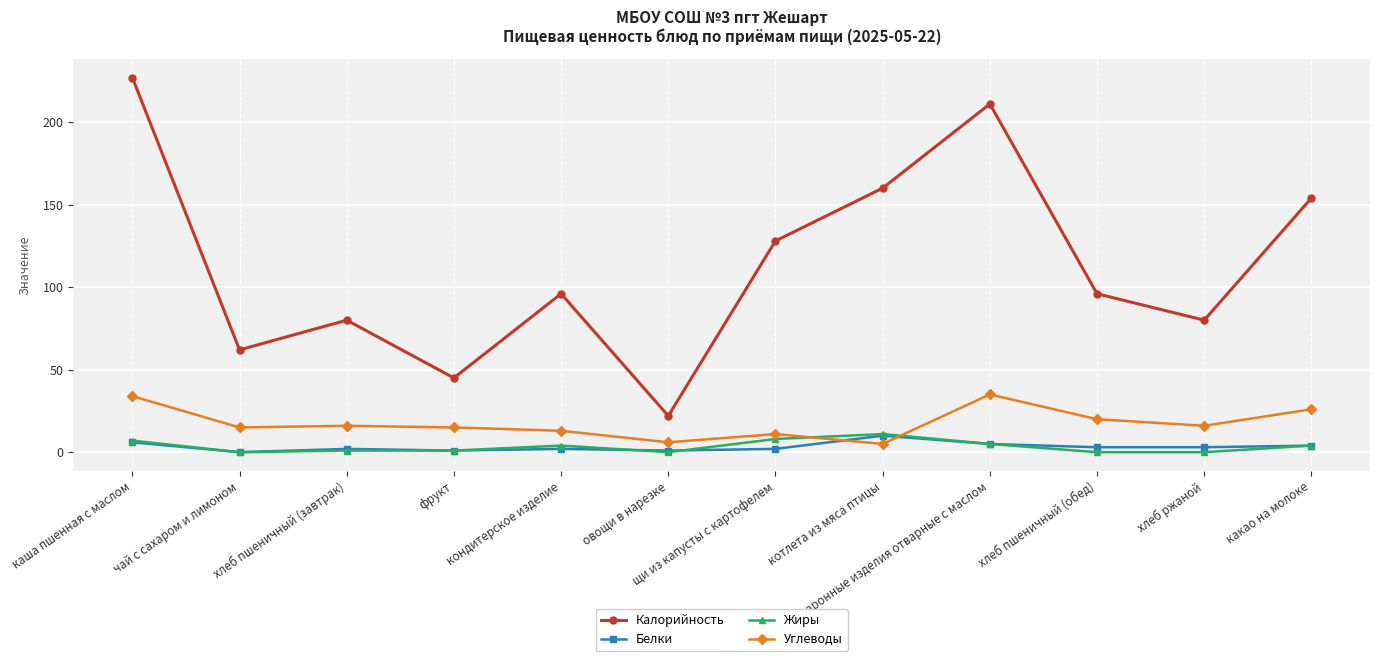

What is the difference between the second highest and second lowest values in the Углеводы series?

28